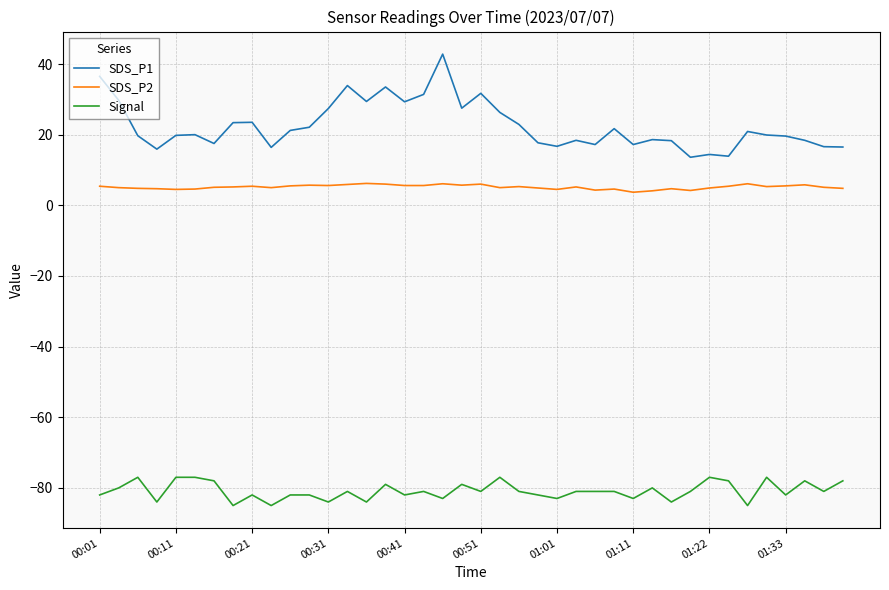

True or false: Signal and SDS_P1 intersect in this chart.

False